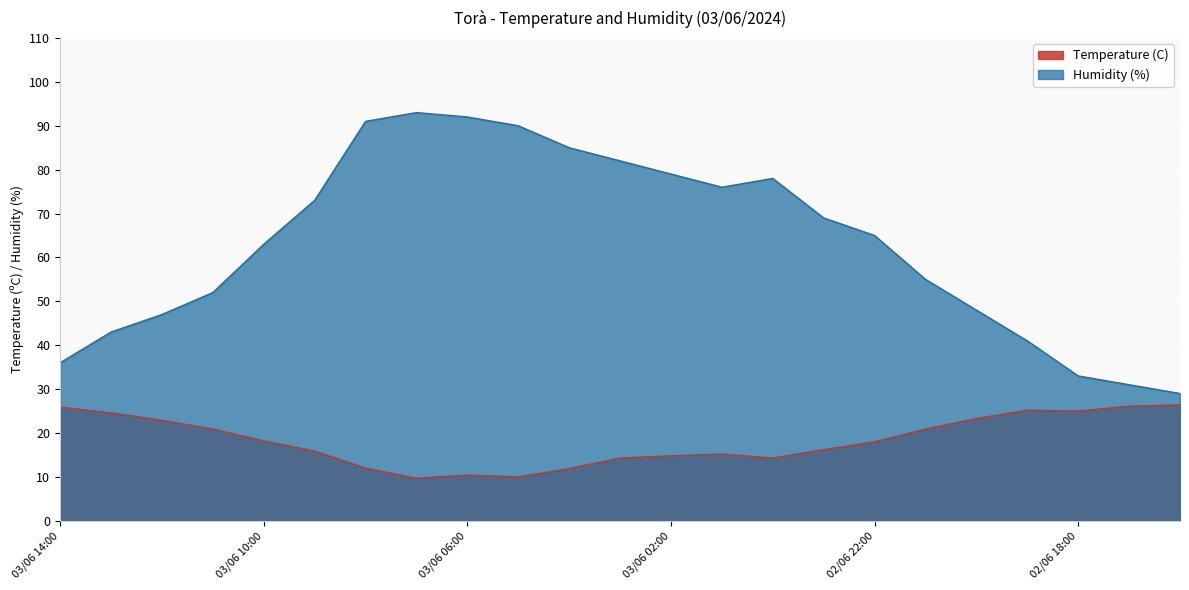

Which series has the largest range (max minus min)?

Humidity (%)